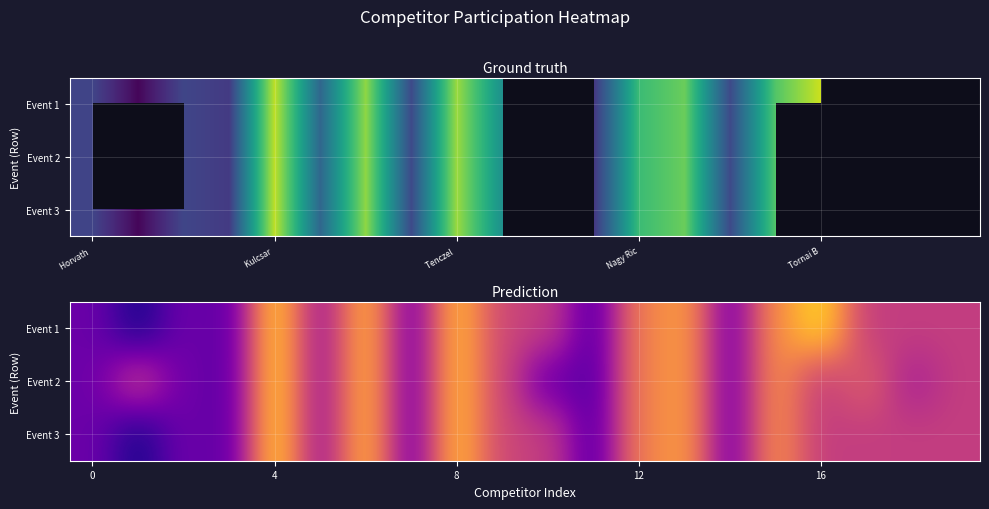

Which has a higher value, 16 or Kulcsar ?

16